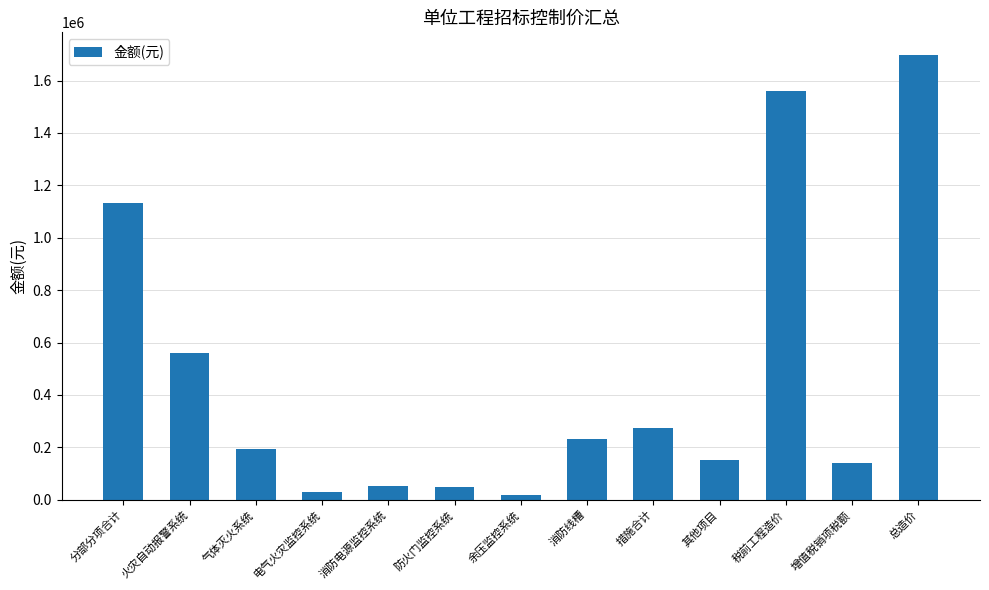

What is the maximum value shown in the chart?

1698892.3